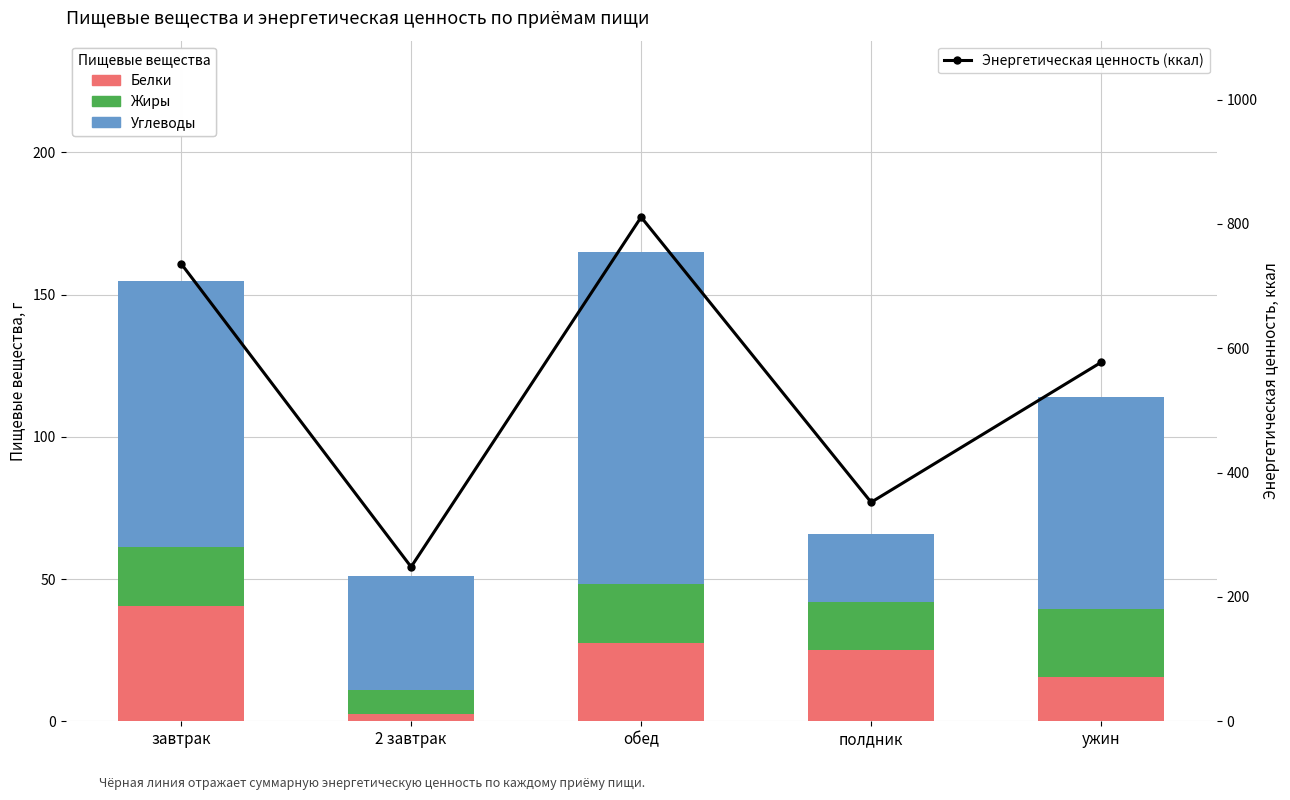

Reading left to right, what are all the values shown in this chart?

Белки: 40.6	2.4	27.6	25.0	15.5
Жиры: 20.6	8.7	20.5	16.9	24.0
Углеводы: 93.7	39.8	116.9	23.8	74.3
Энергетическая ценность (ккал): 736.1	248.3	810.9	352.2	577.3